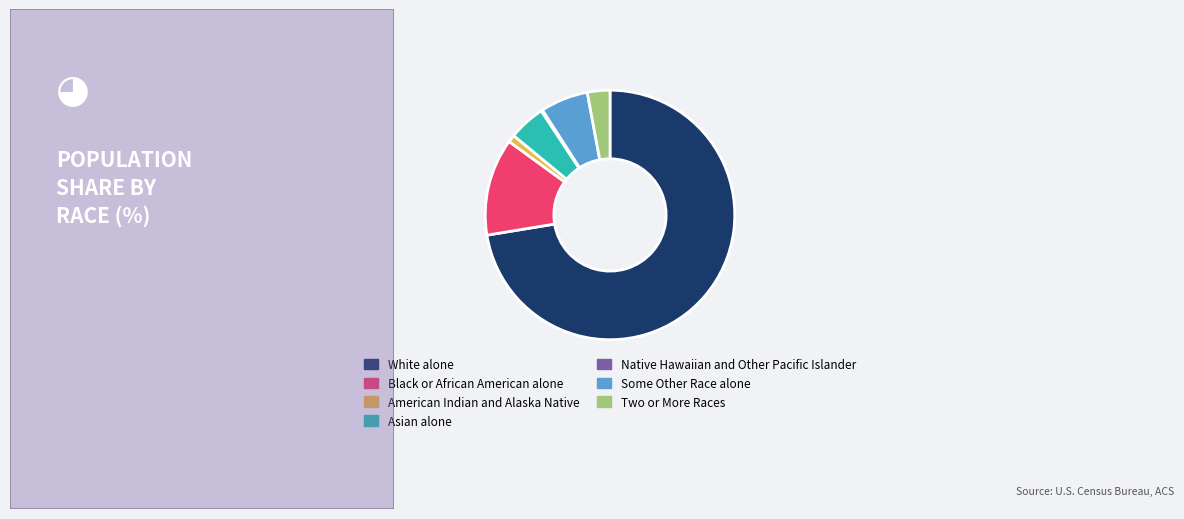

What is the largest slice in the pie chart?

White alone